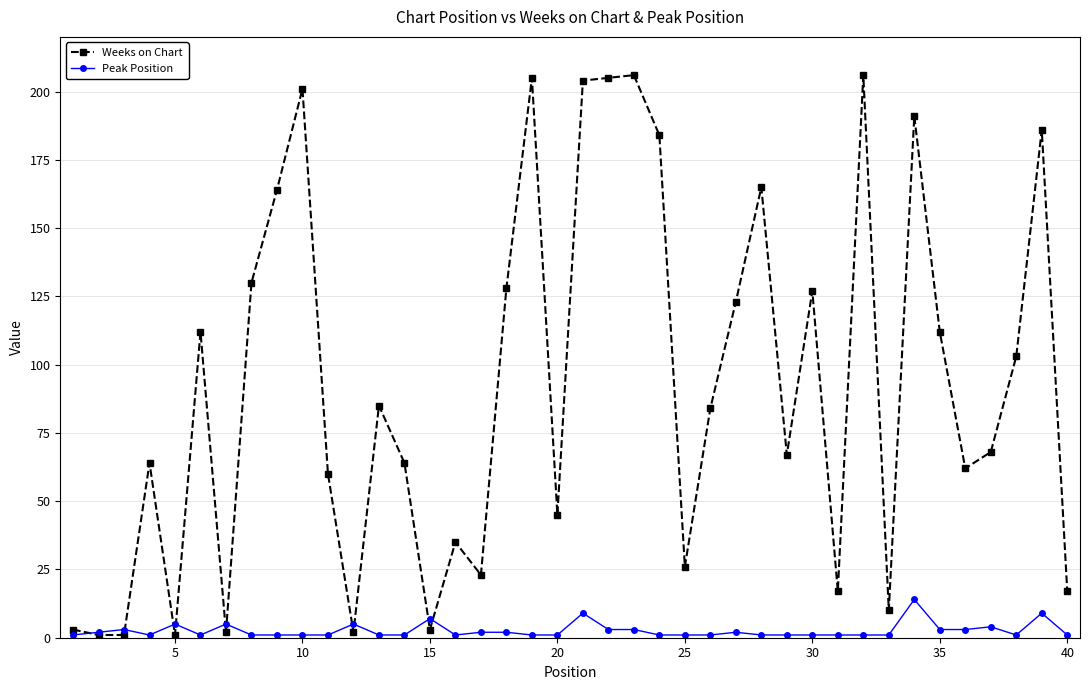

Which series has the largest range (max minus min)?

Weeks on Chart